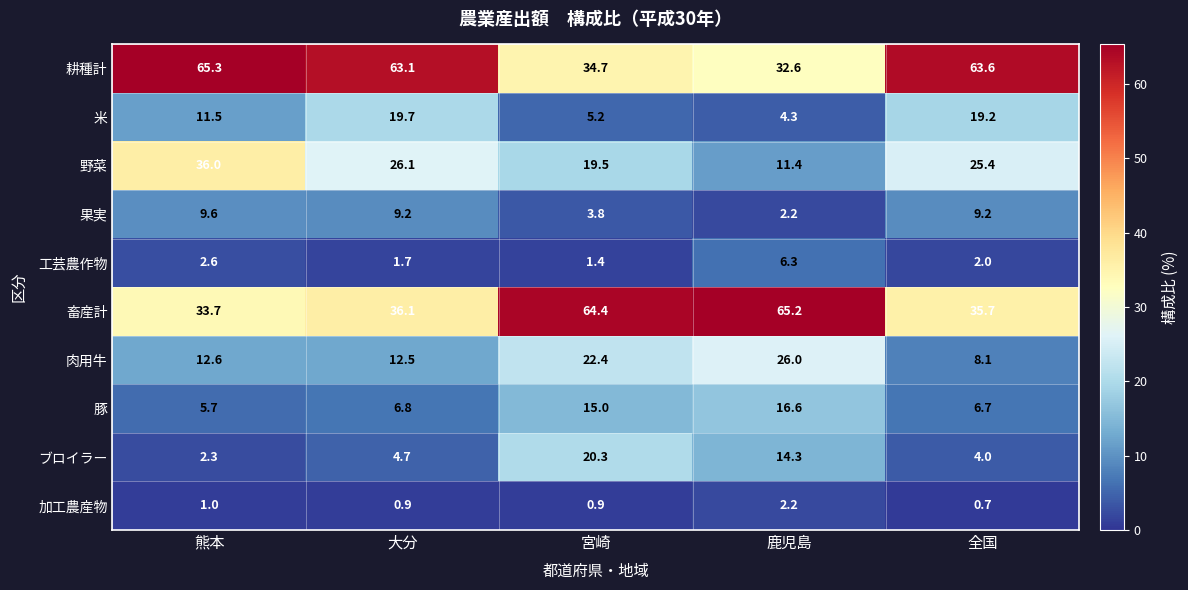

What is the difference between the maximum and second lowest values in the 工芸農作物 series?

4.6